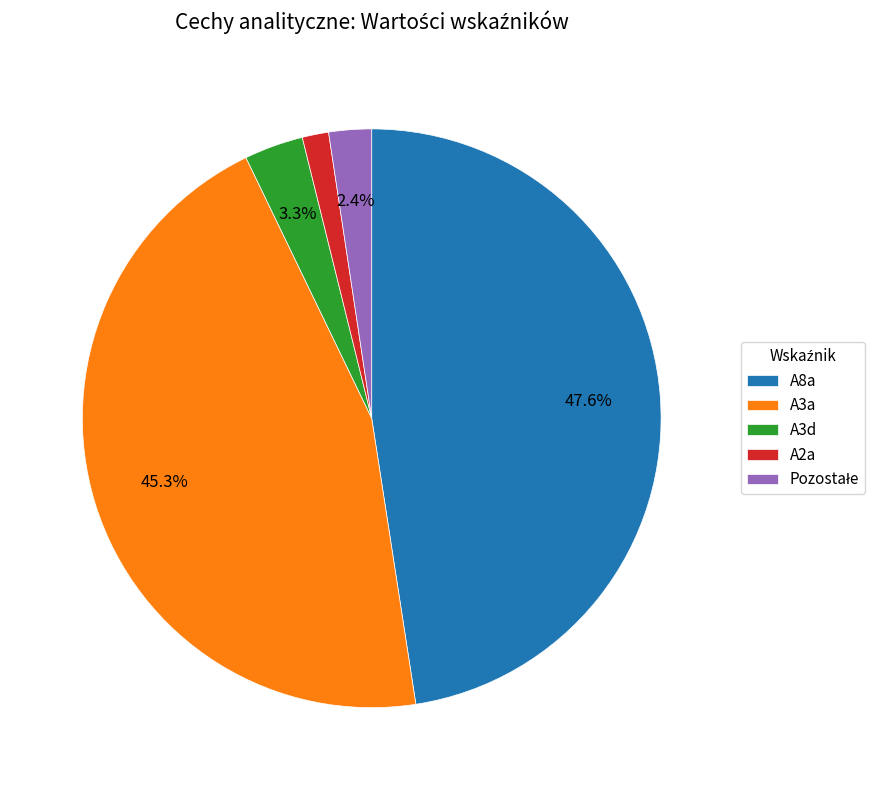

Is A2a the majority of the pie?

No